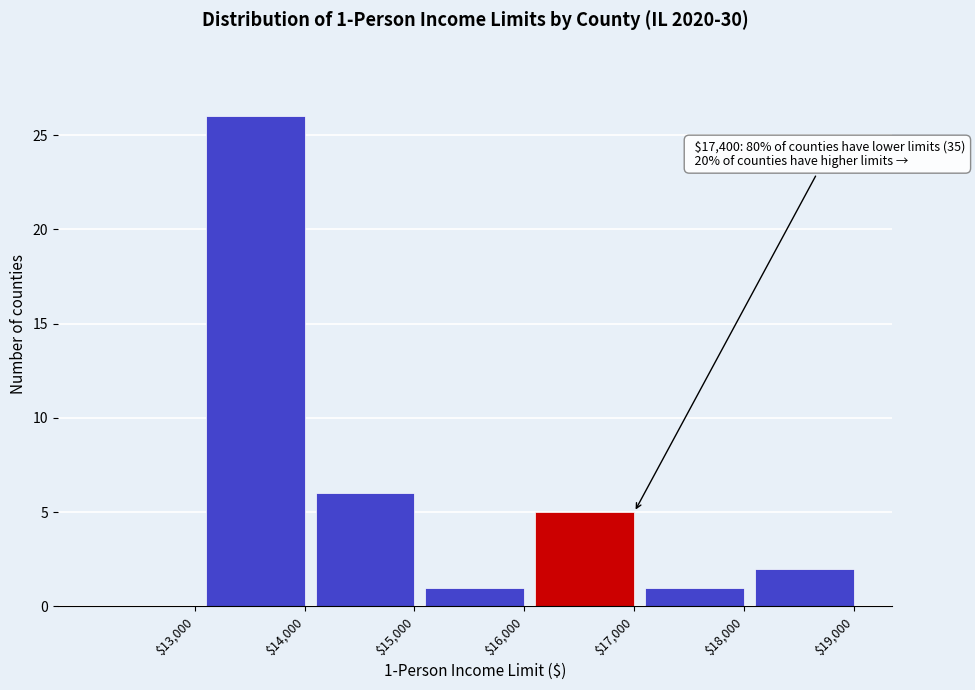

What is the maximum value shown in the chart?

26